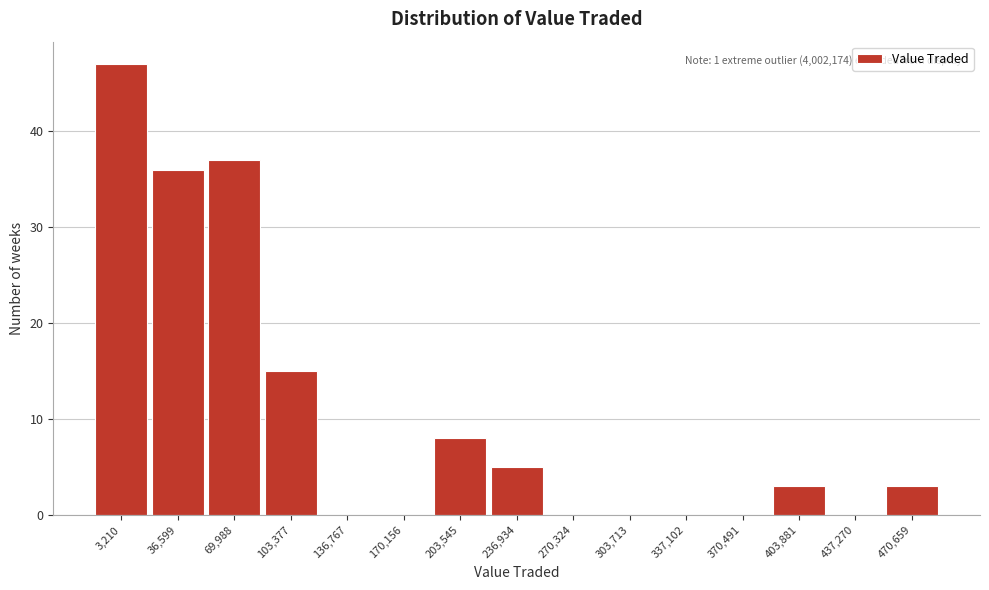

Reading left to right, extract all data points from this chart.

3,210=47	36,599=36	69,988=37	103,377=15	136,767=0	170,156=0	203,545=8	236,934=5	270,324=0	303,713=0	337,102=0	370,491=0	403,881=3	437,270=0	470,659=3